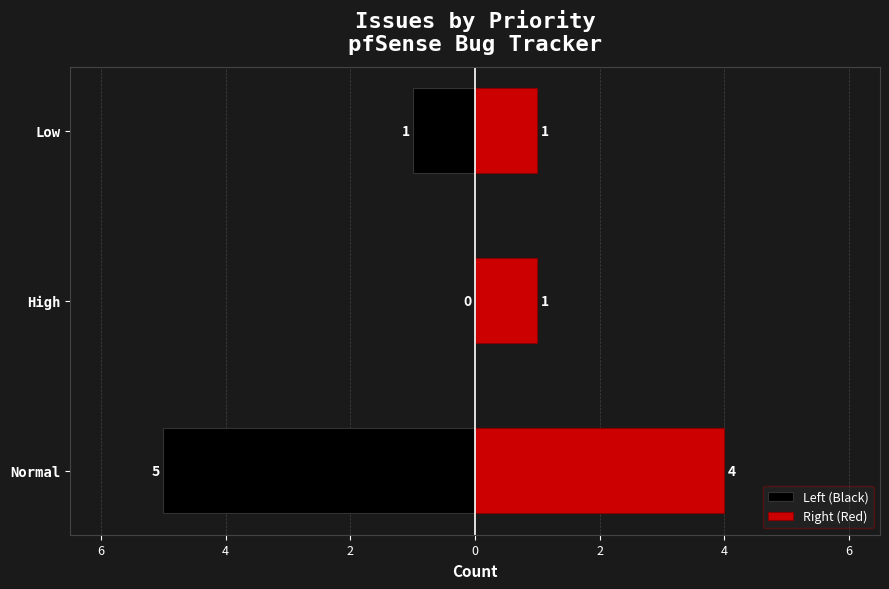

How many groups of bars are there?

3